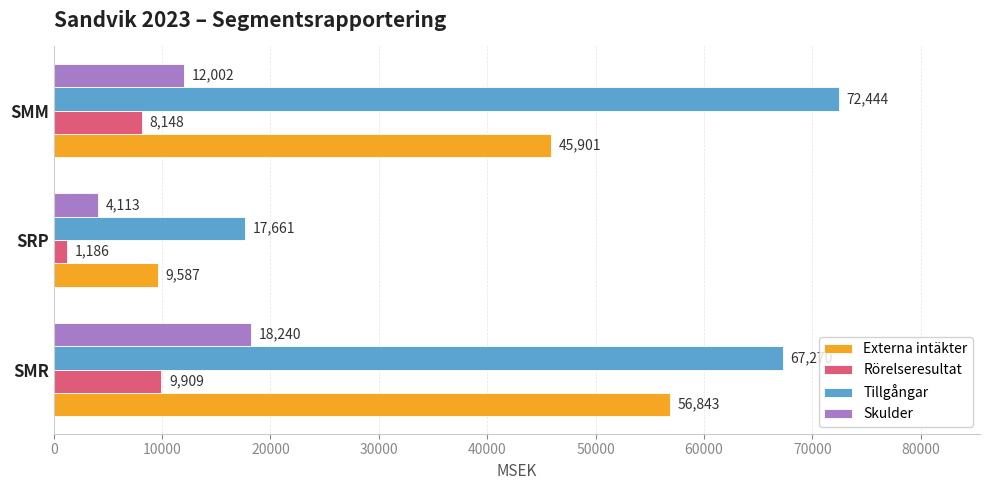

Is it true that Tillgångar equals 24762 at SMR?

False